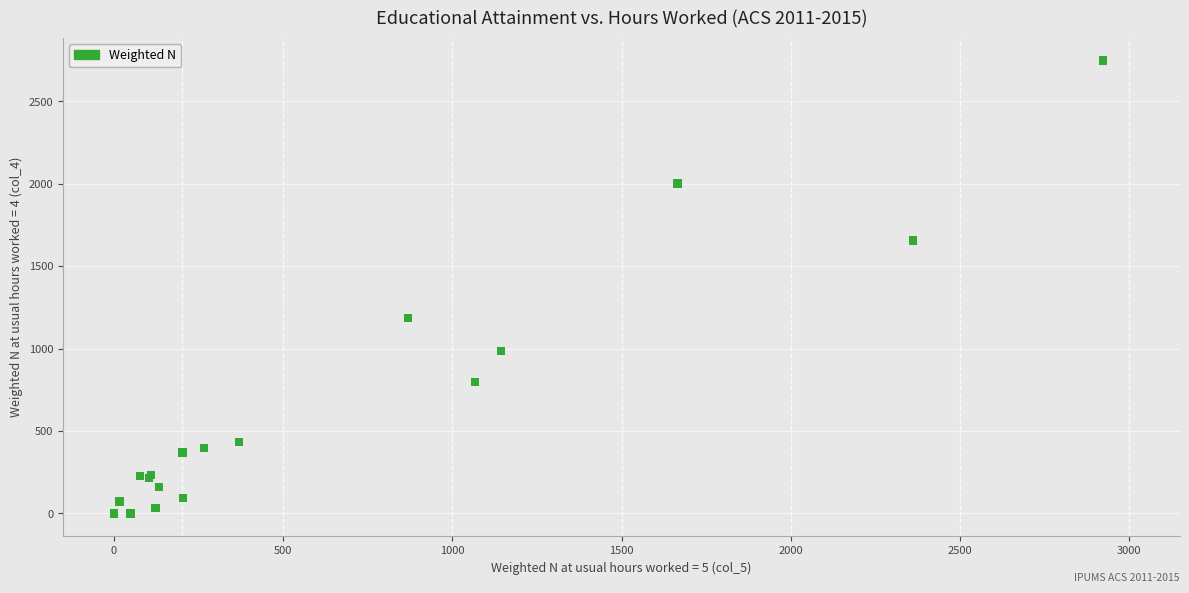

What Y value in the scatter plot is closest to 1374?

1187